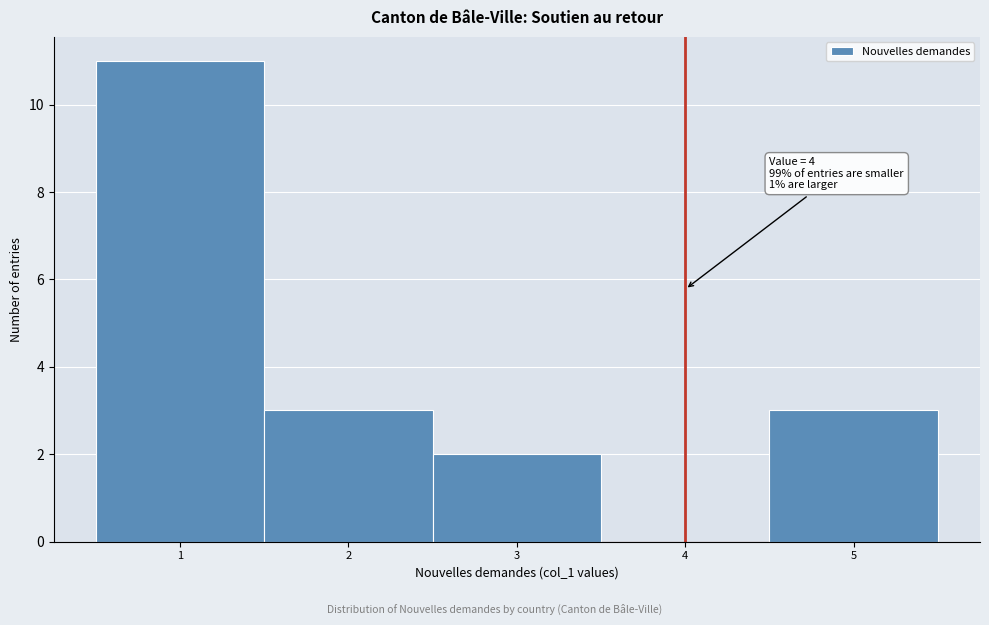

Which range on the x-axis has the tallest bar?

0.5 to 1.5